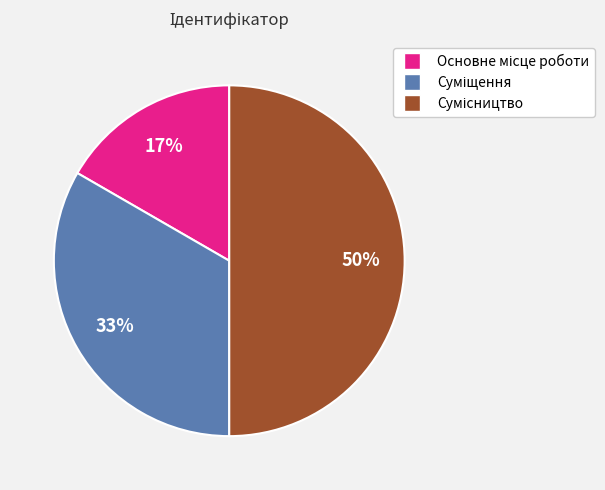

To the nearest percent, what is the average slice percentage?

33%